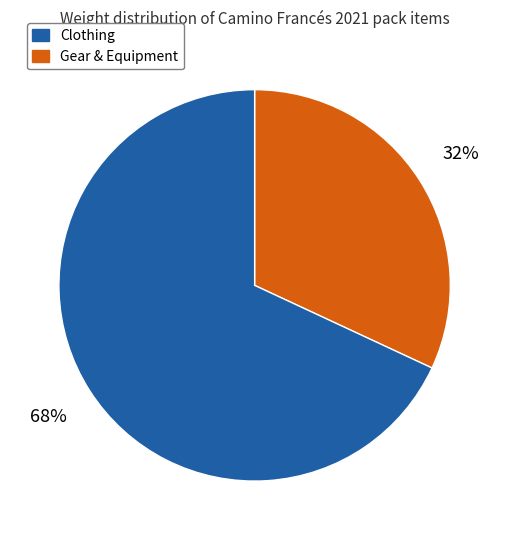

Does any single category account for the majority?

Yes